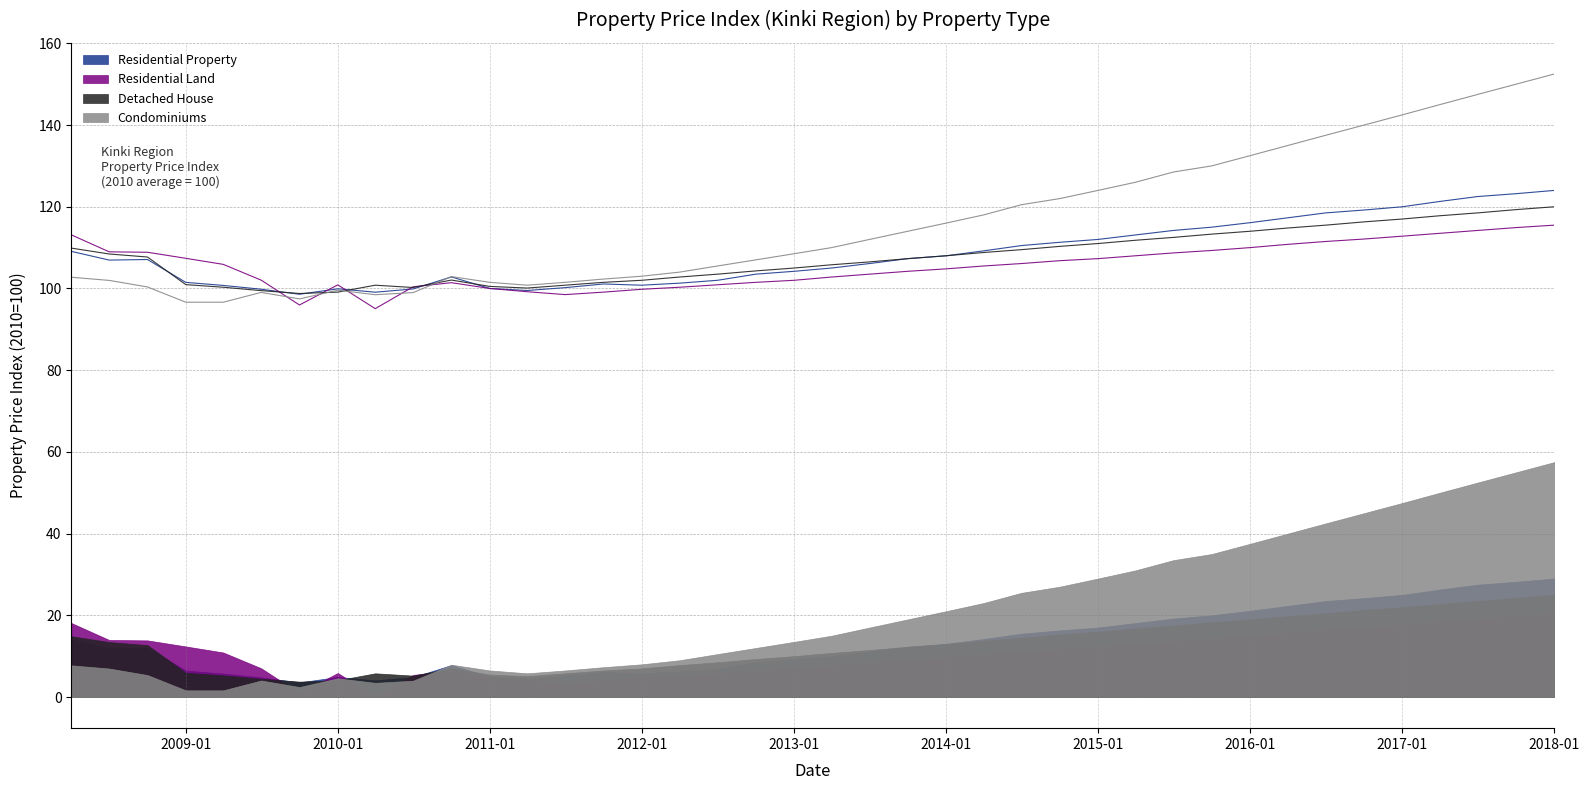

Which label corresponds to the smallest value in the chart?

2010-04